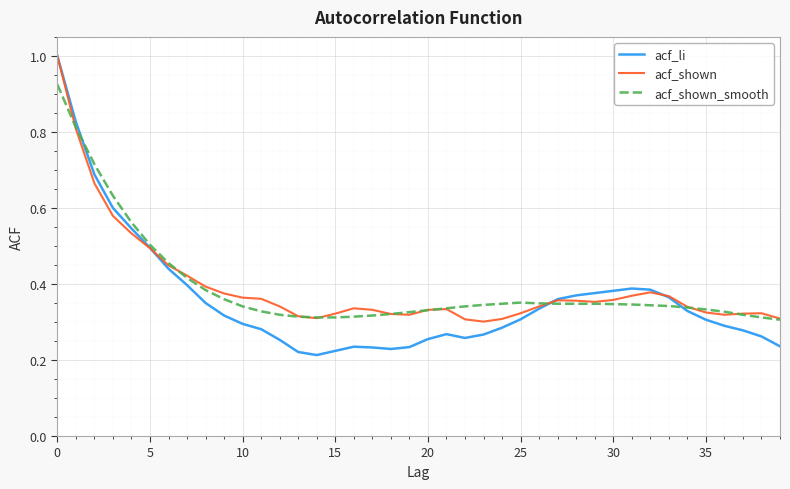

What are all the series names shown in the legend?

acf_li, acf_shown, acf_shown_smooth